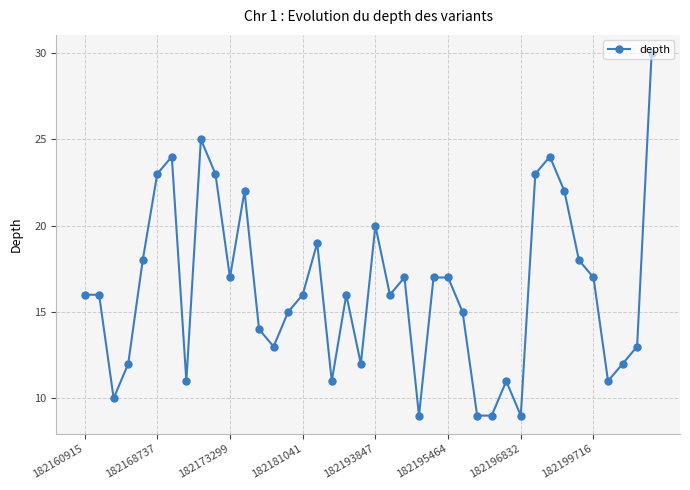

Count the number of categories in the chart.

40